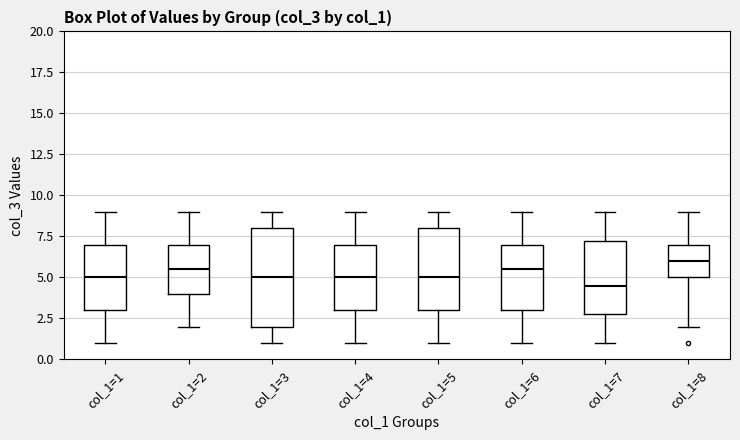

Where does the upper whisker of the box for col_1=8 end on the y-axis? The values are not printed on the chart, so give them approximately, as read against the axis.

9.0